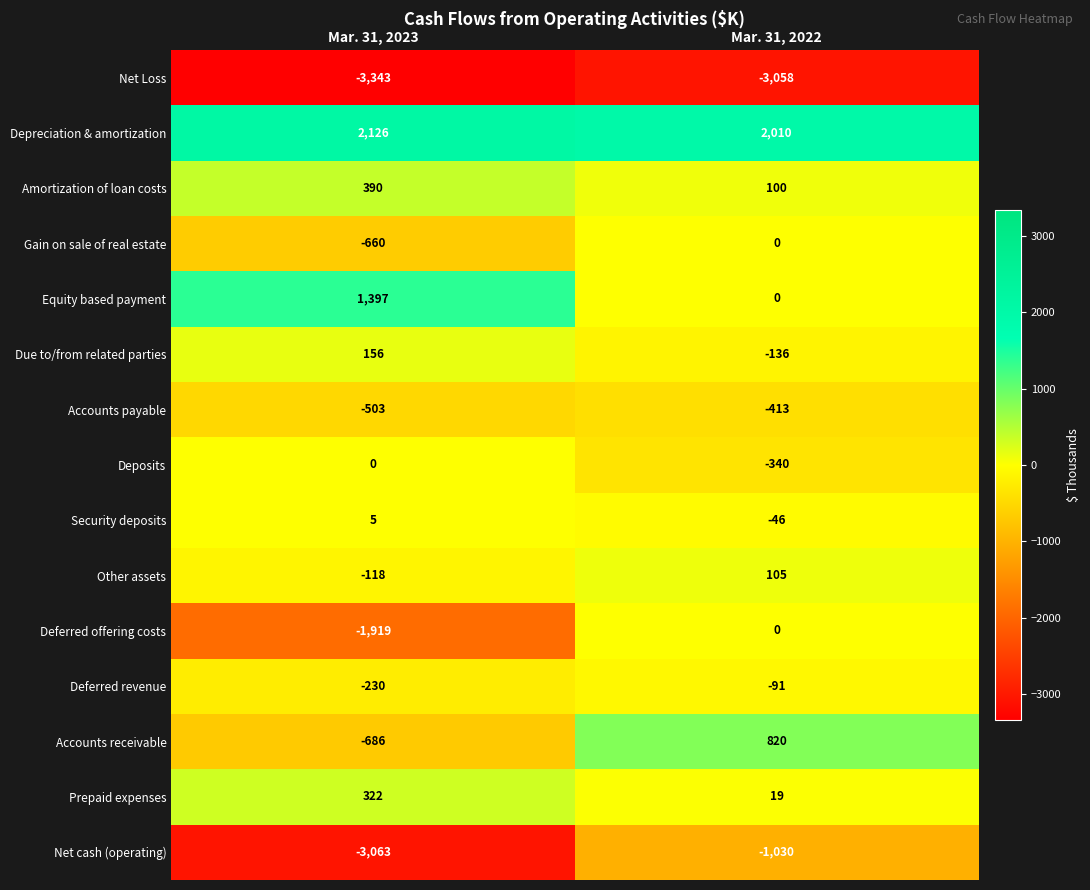

The value of Due to/from related parties at Mar. 31, 2023 is 156. True or false?

True